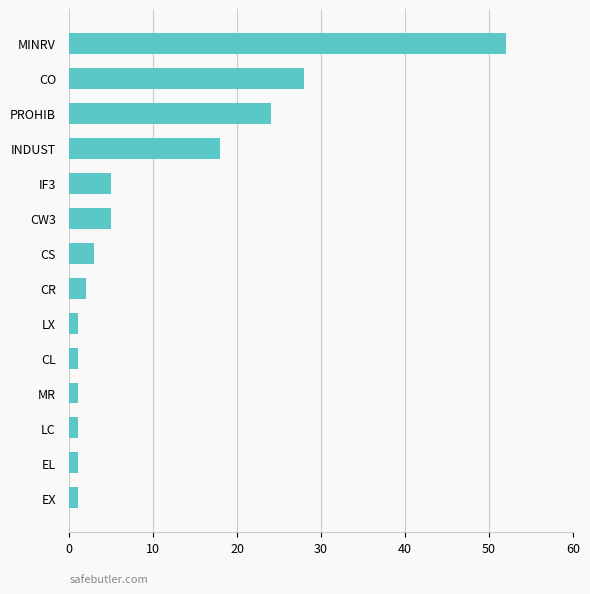

The chart shows a value of 3 at CW3. True or false?

False